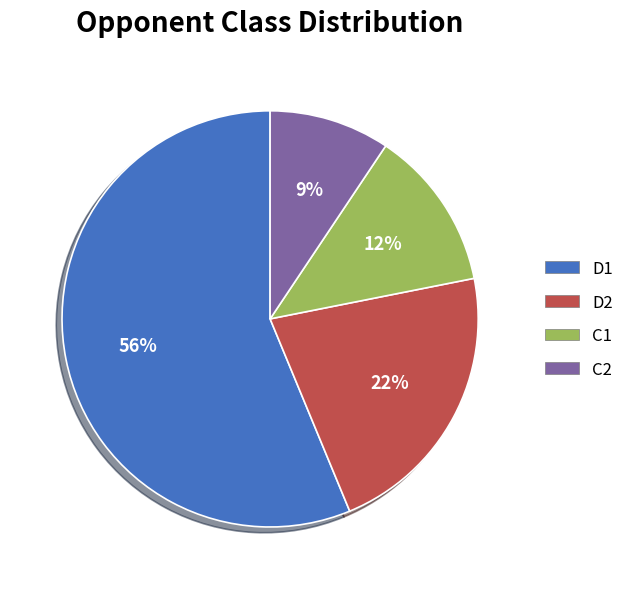

To the nearest percent, what is the difference between the largest and smallest slice percentages?

47%